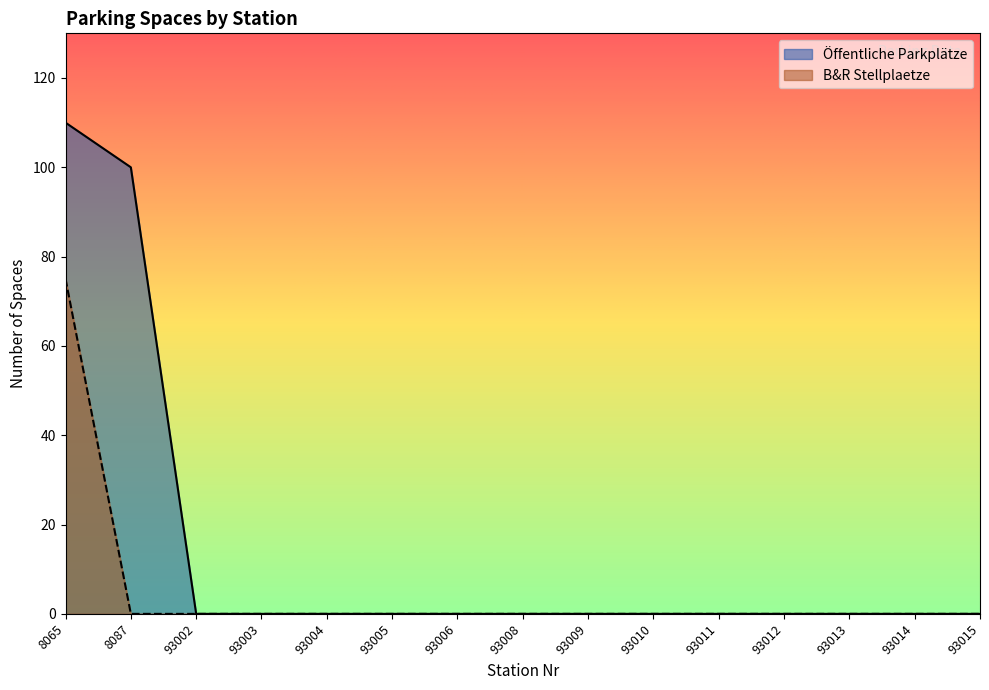

Reading left to right, transcribe all the data shown in this chart.

Öffentliche Parkplätze: 110	100	0	0	0	0	0	0	0	0	0	0	0	0	0
B&R Stellplaetze: 75	0	0	0	0	0	0	0	0	0	0	0	0	0	0